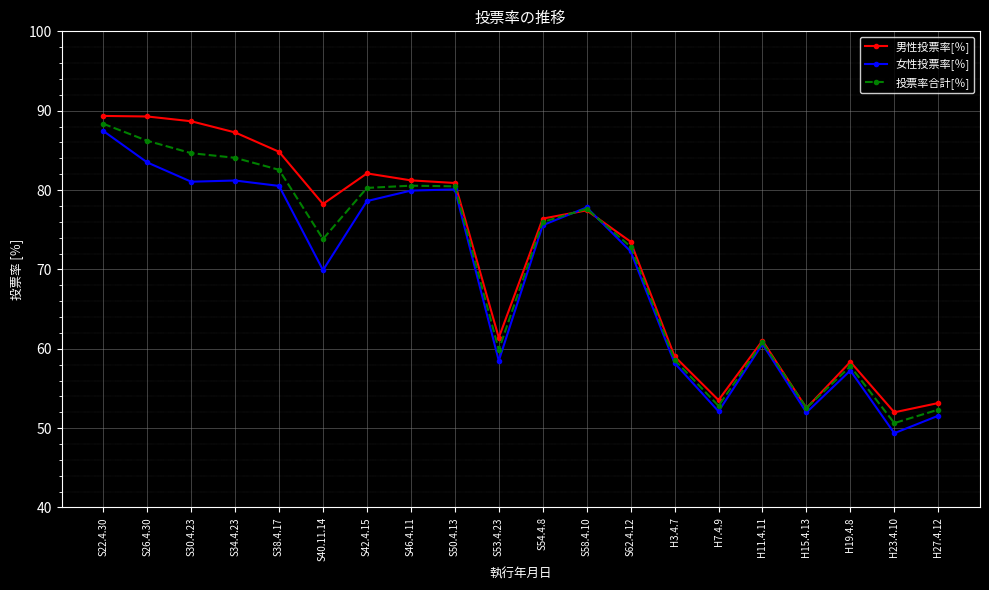

Where is 女性投票率[％] nearest to the value 68?

S40.11.14